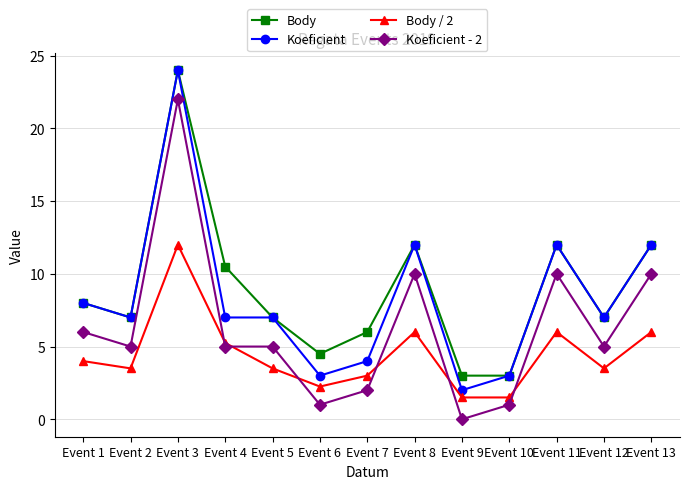

The value of Body / 2 at Event 4 is 3.1. True or false?

False